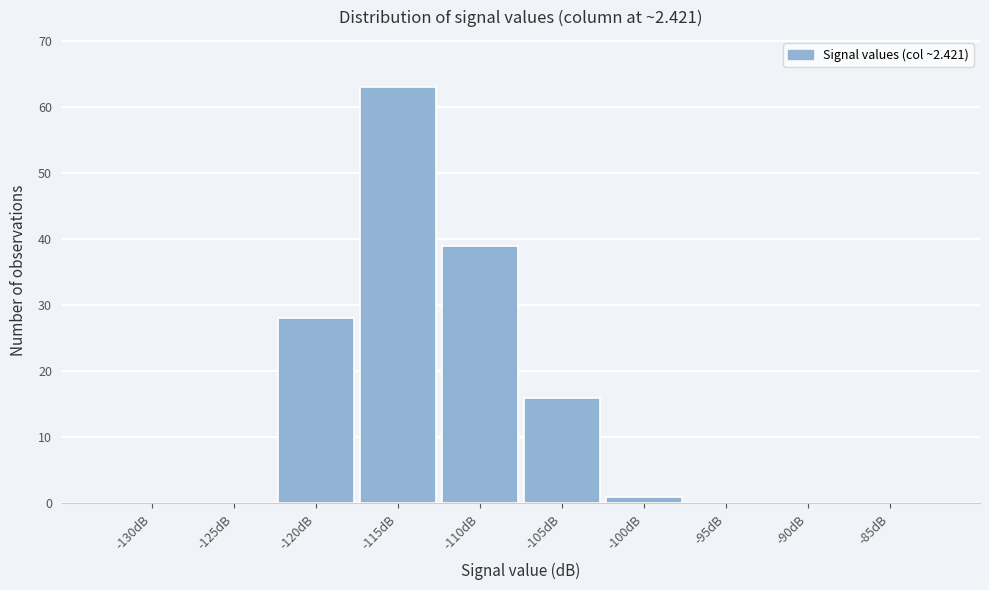

Reading left to right, extract all data points from this chart.

-130dB=0	-125dB=0	-120dB=28	-115dB=63	-110dB=39	-105dB=16	-100dB=1	-95dB=0	-90dB=0	-85dB=0